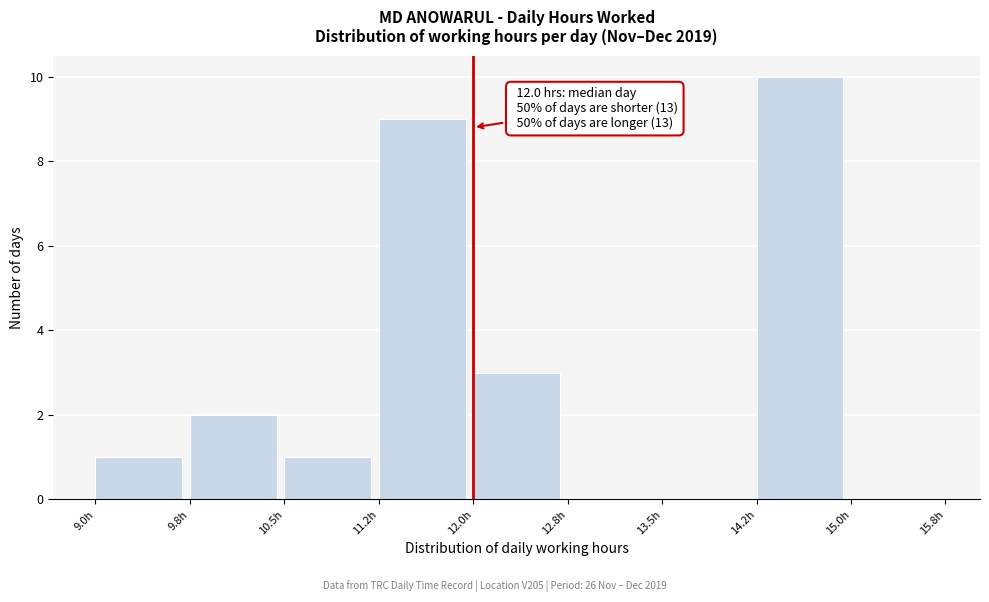

Which range on the x-axis has the tallest bar?

14.25 to 15.00